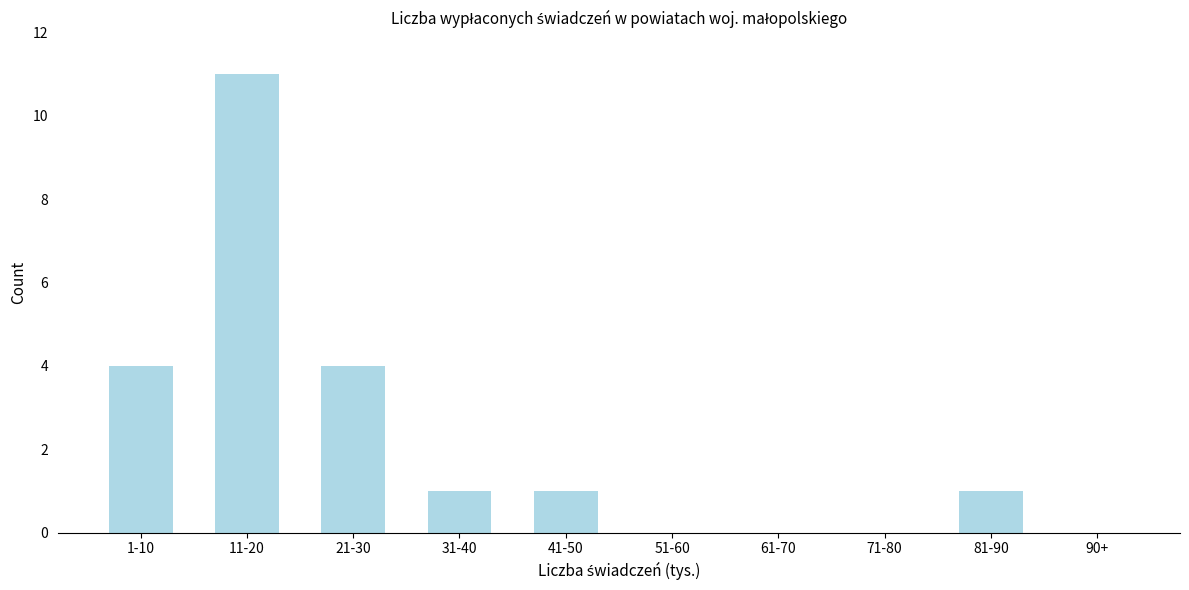

Reading right to left, list all the values displayed in this chart.

90+=0	81-90=1	71-80=0	61-70=0	51-60=0	41-50=1	31-40=1	21-30=4	11-20=11	1-10=4